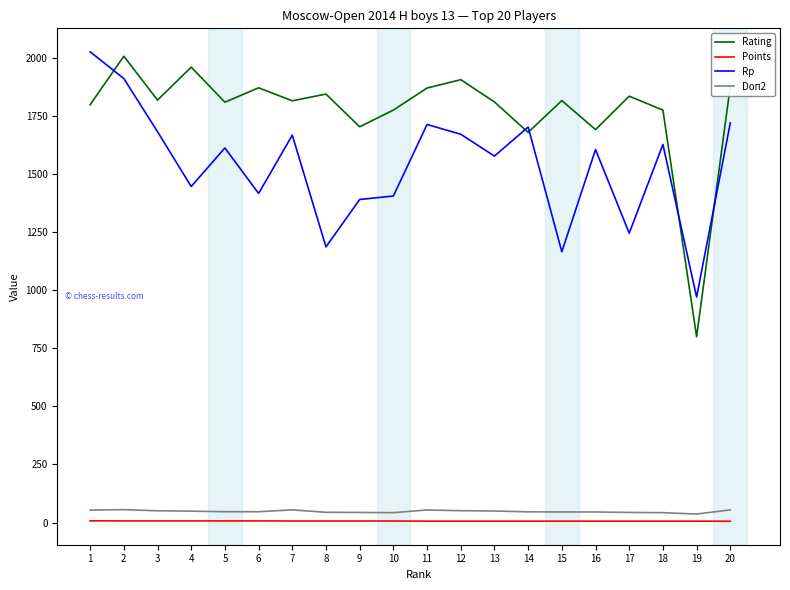

Which series has the largest range (max minus min)?

Rating